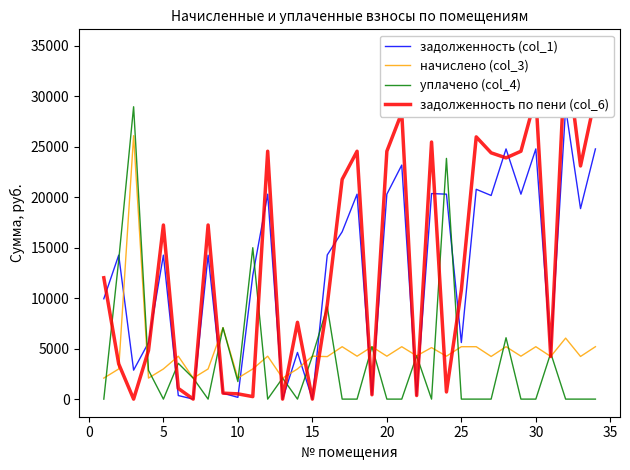

Which series has the widest spread of values?

задолженность по пени (col_6)